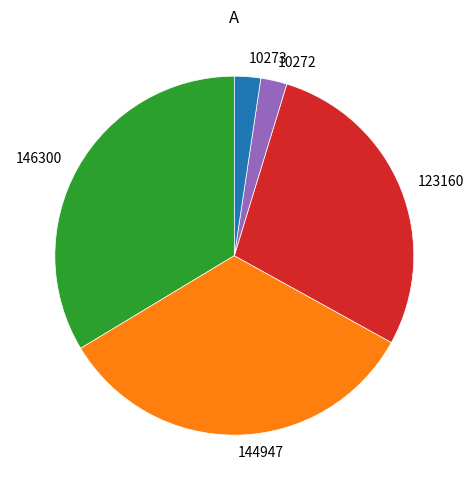

Does 144947 account for over 50% of the chart?

No